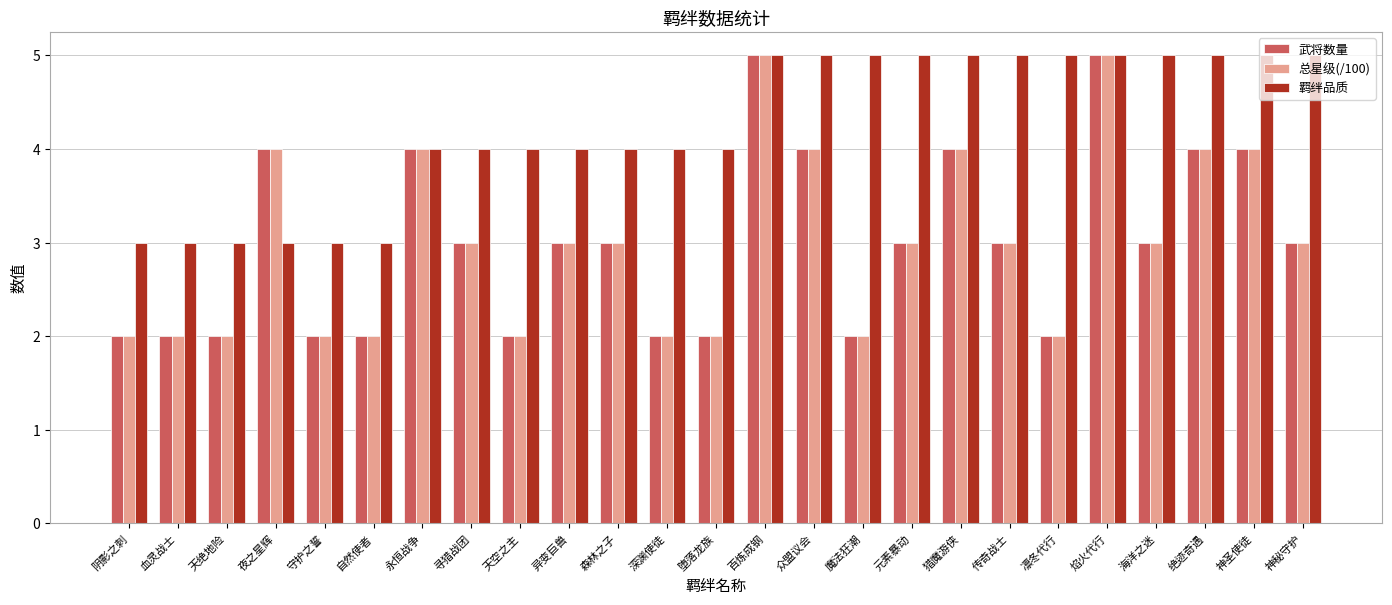

What is the difference between the 总星级(/100) values at 堕落龙族 and 绝迹奇遇?

2